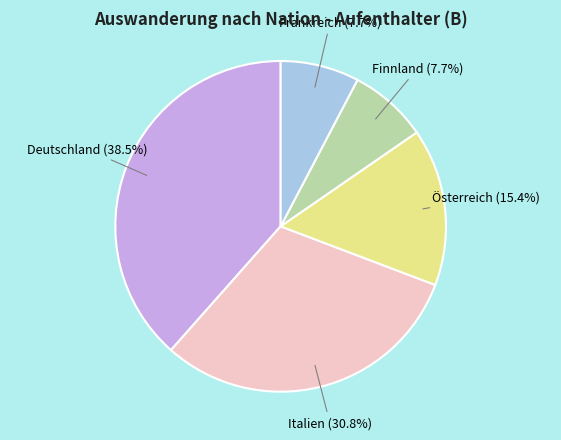

Which slice is the largest?

Deutschland